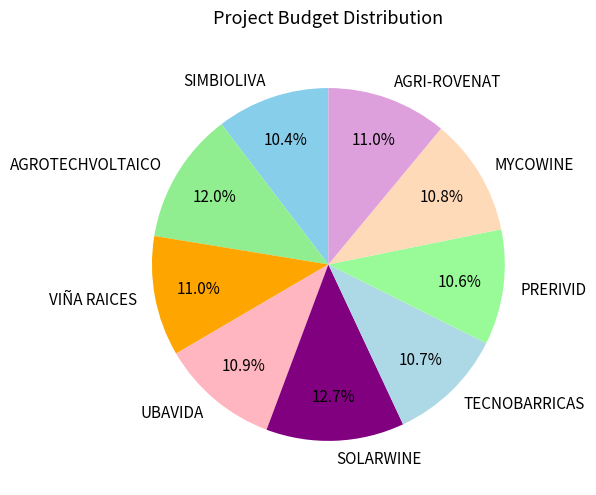

The SIMBIOLIVA slice represents 10% of the pie. True or false?

True